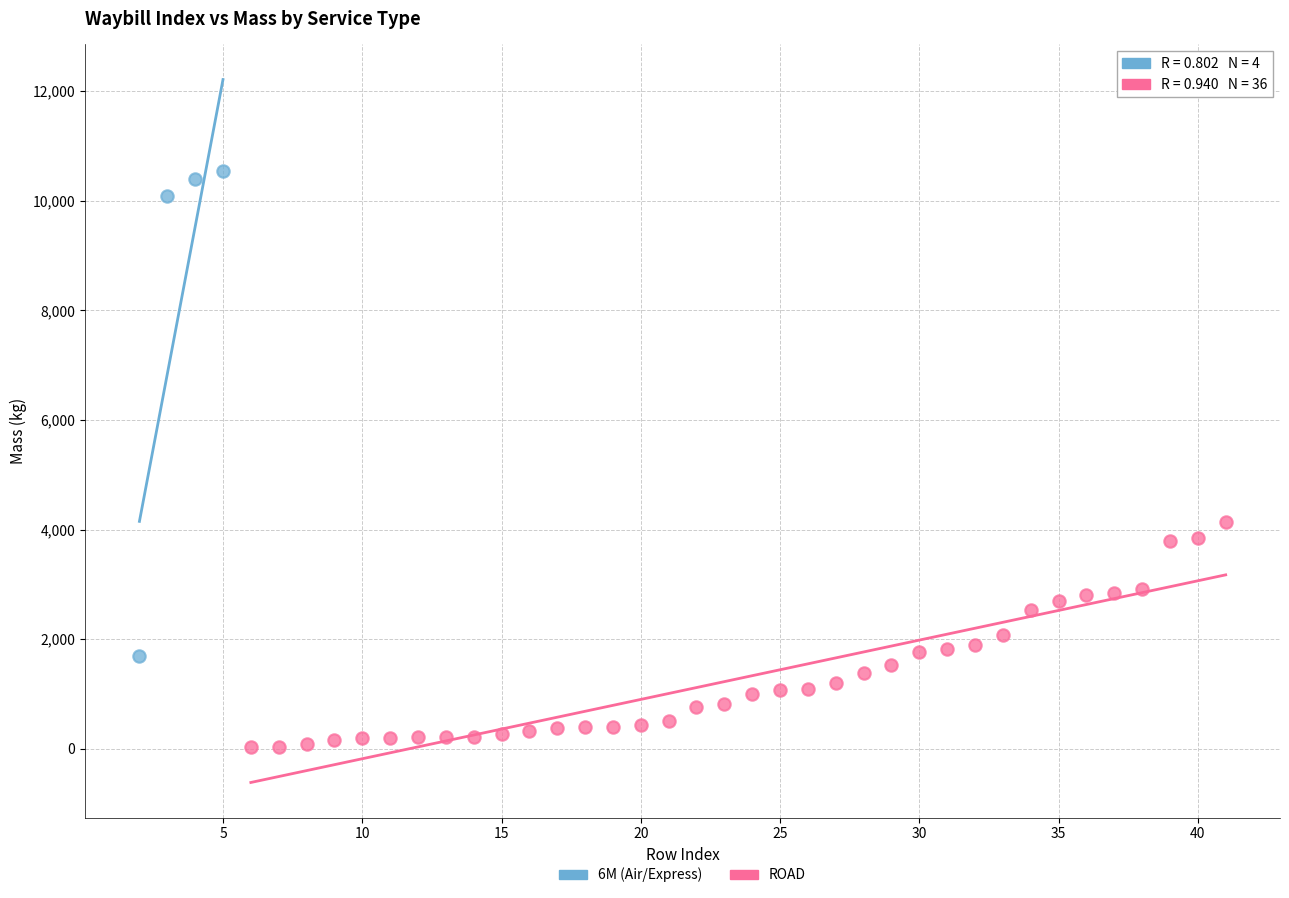

Which series contains the lowest Y value?

ROAD